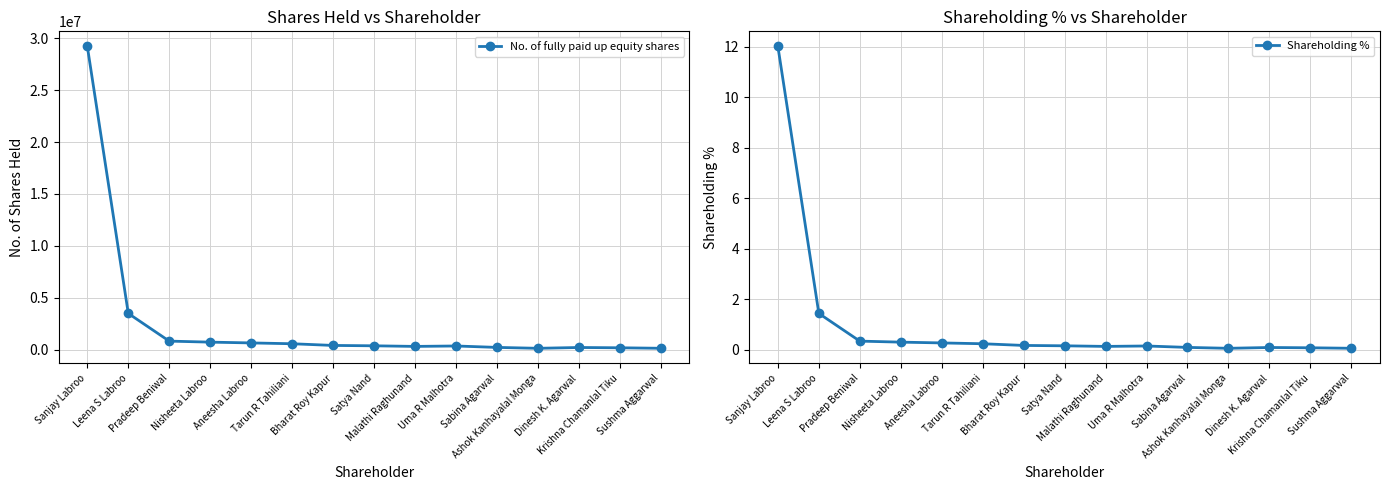

Reading left to right, transcribe all the data shown in this chart.

No. of fully paid up equity shares: 29210761.0	3483767.0	816000.0	717586.0	642086.0	563148.0	400000.0	364800.0	306423.0	347719.0	210400.0	124000.0	201640.0	173689.0	126150.0
Shareholding %: 12.0	1.4	0.3	0.3	0.3	0.2	0.2	0.2	0.1	0.1	0.1	0.1	0.1	0.1	0.1